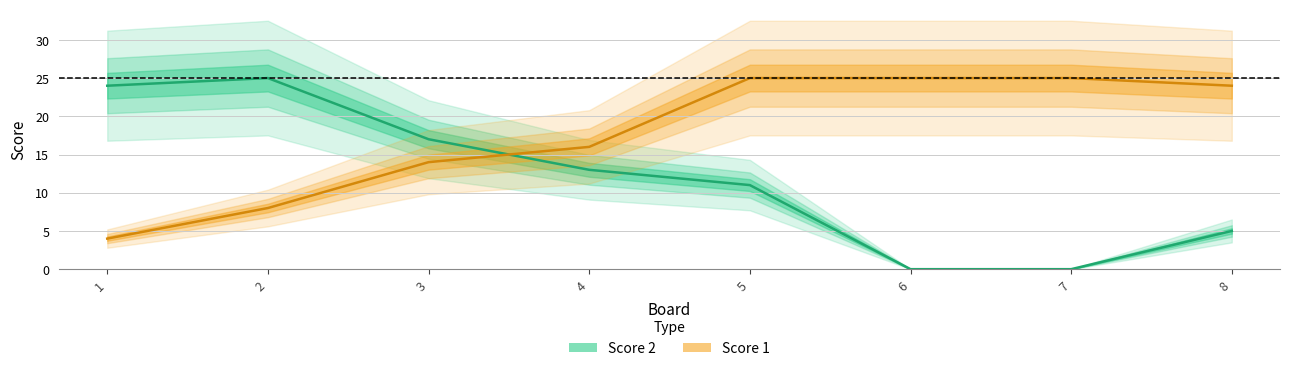

Where do Score 2 and Score 1 first cross each other?

3 and 4